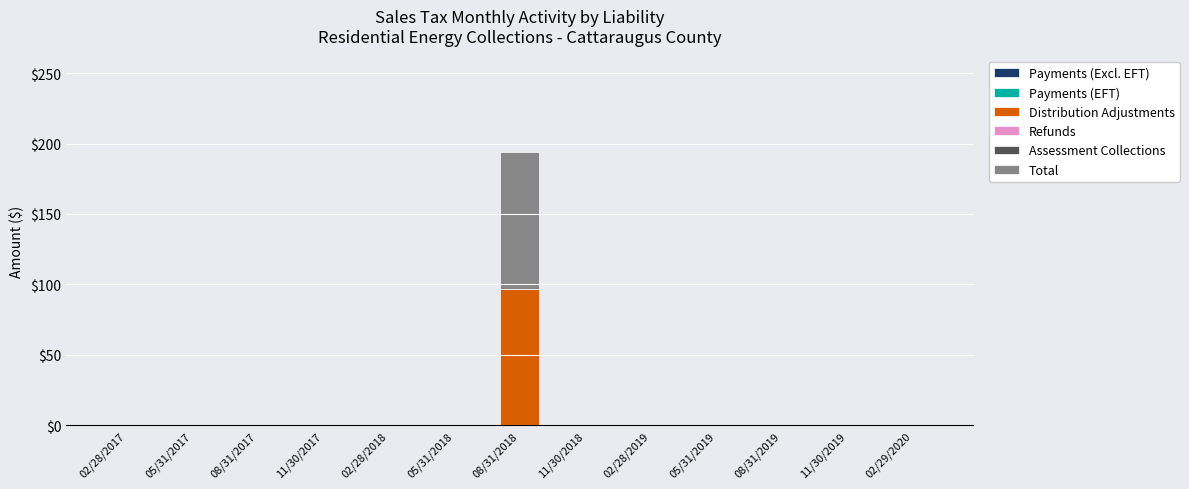

Reading left to right, what are the values for Distribution Adjustments?

02/28/2017=0.0	05/31/2017=0.0	08/31/2017=0.0	11/30/2017=0.0	02/28/2018=0.0	05/31/2018=0.0	08/31/2018=97.1	11/30/2018=0.0	02/28/2019=0.0	05/31/2019=0.0	08/31/2019=0.0	11/30/2019=0.0	02/29/2020=0.0